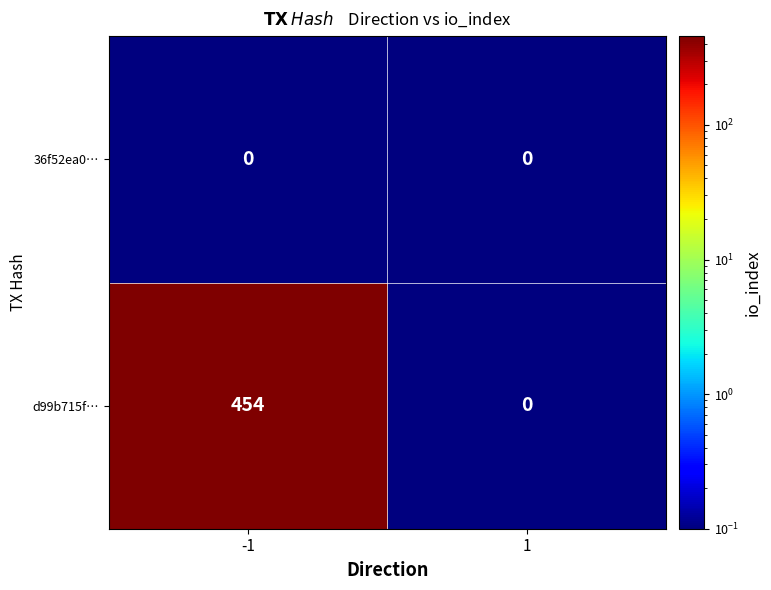

Rank the series by their maximum value, from highest to lowest.

d99b715f…, 36f52ea0…